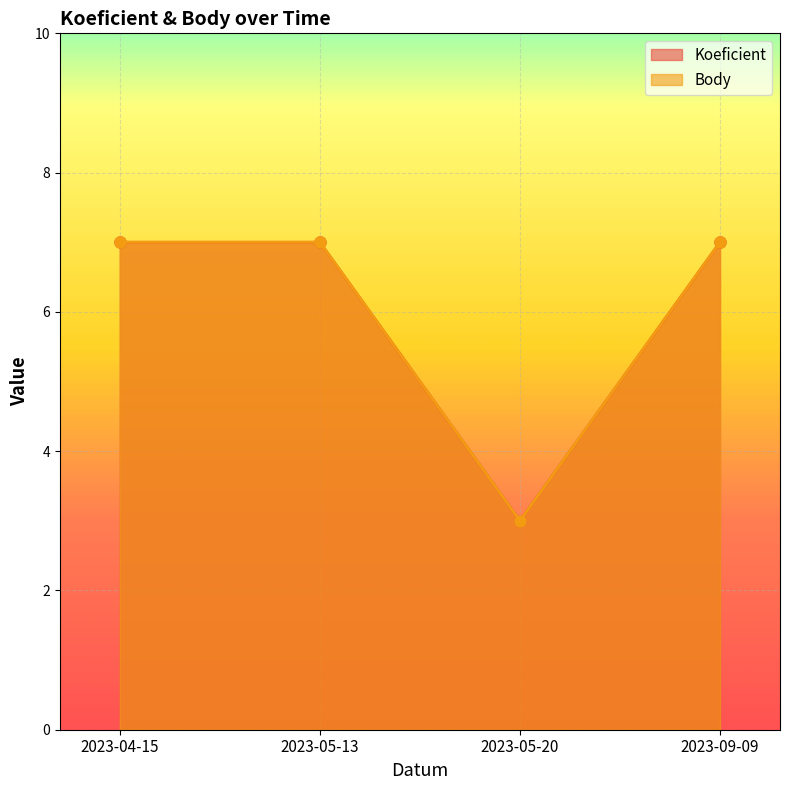

What is the label of the 4th point from the right?

2023-04-15